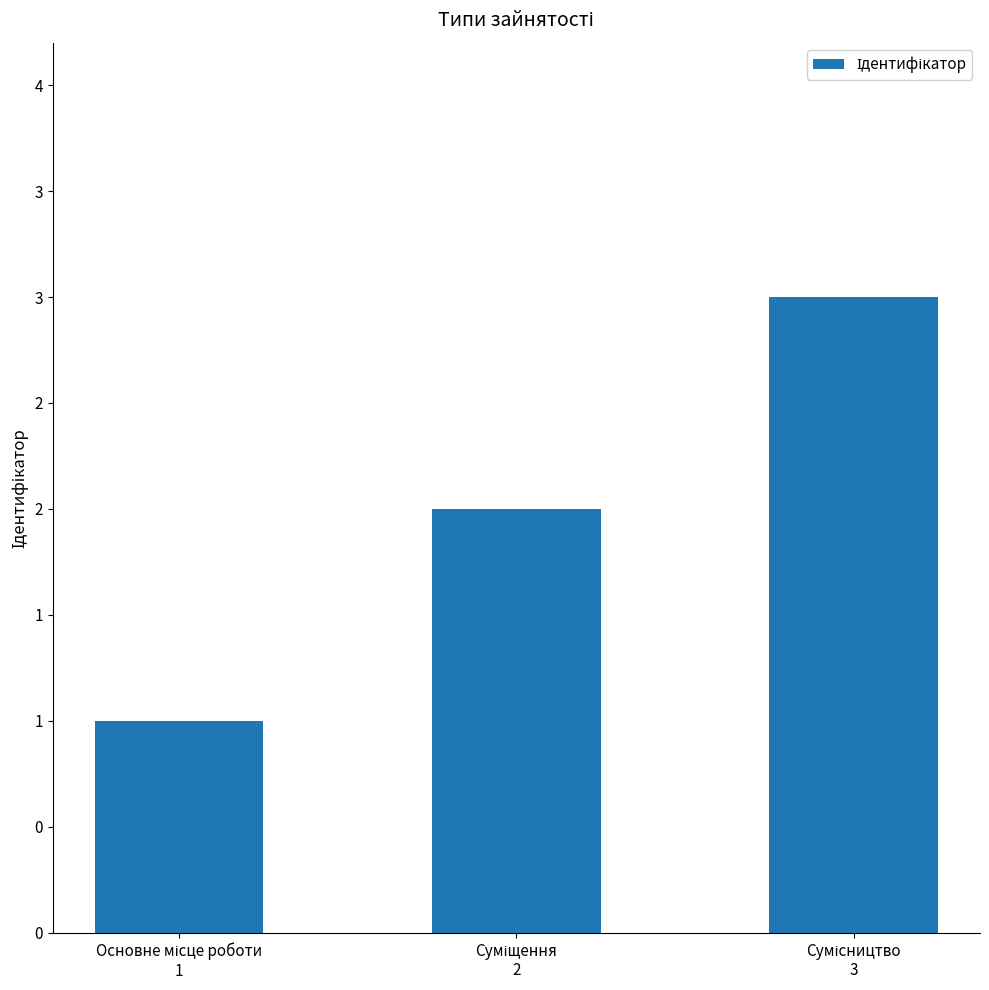

What is the label of the 3rd bar from the left?

Сумісництво
3